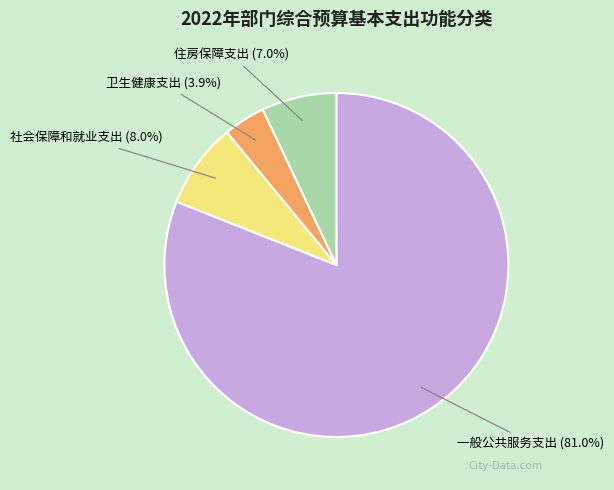

How many segments does this pie chart have?

4